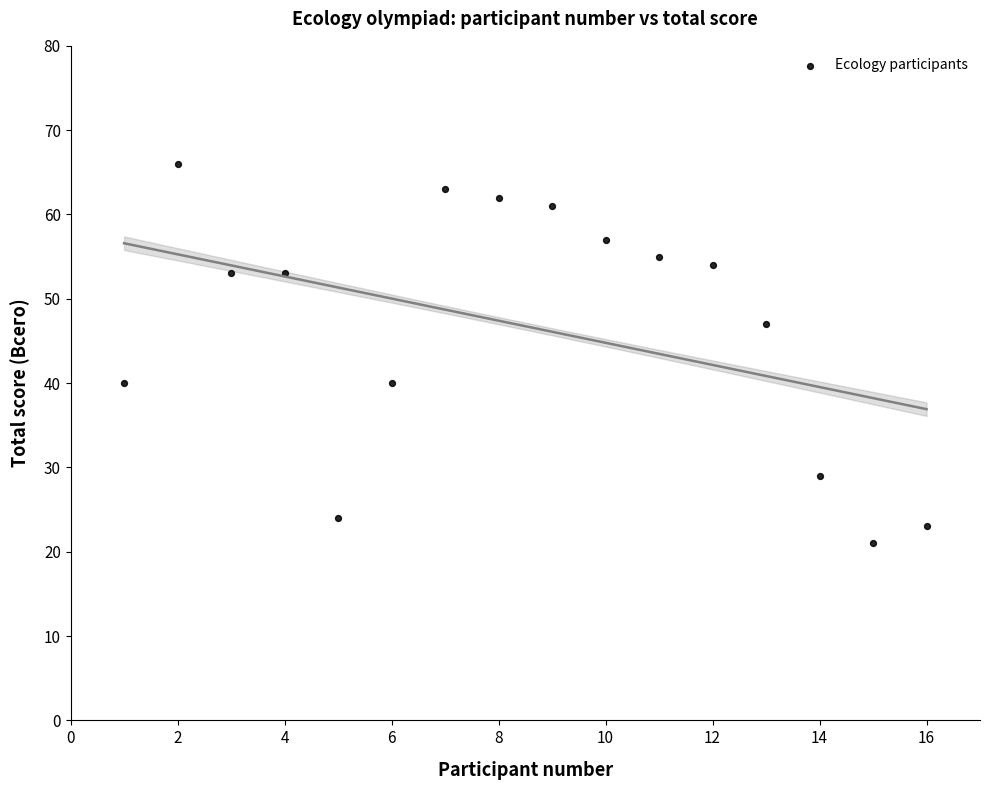

What is the range of X values (max minus min)?

15